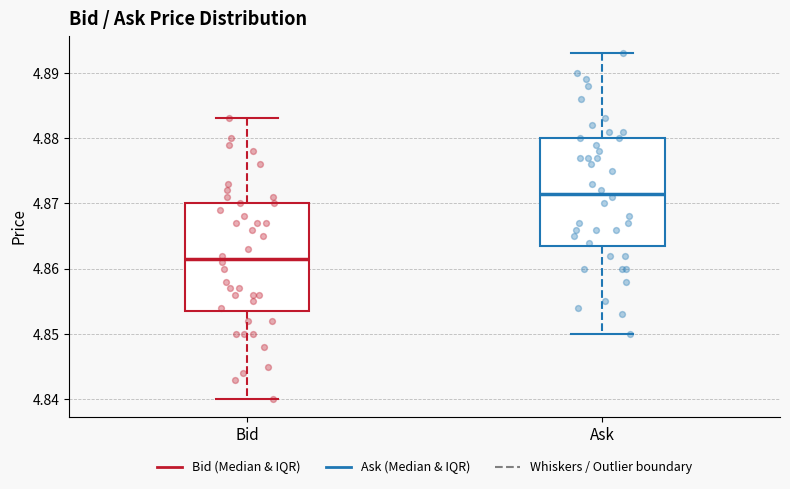

Reading left to right, read every box against the y-axis: the position of its median line, the range the box covers, and the ends of its whiskers. The values are not printed on the chart, so give them approximately, as read against the axis.

Bid: median 4.862, box 4.854 to 4.870, whiskers 4.840 to 4.883
Ask: median 4.872, box 4.864 to 4.880, whiskers 4.850 to 4.893